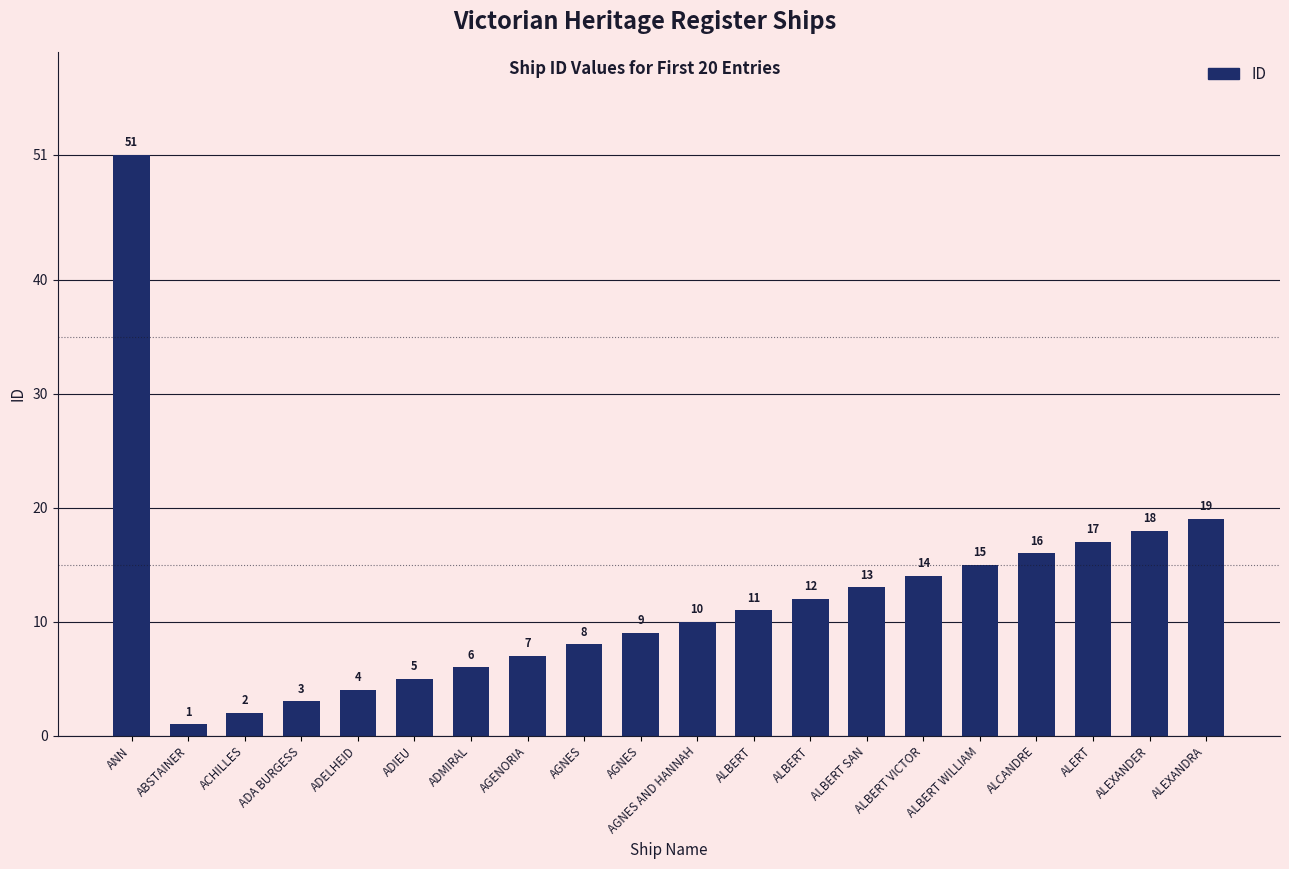

What is the sum of all values?

241